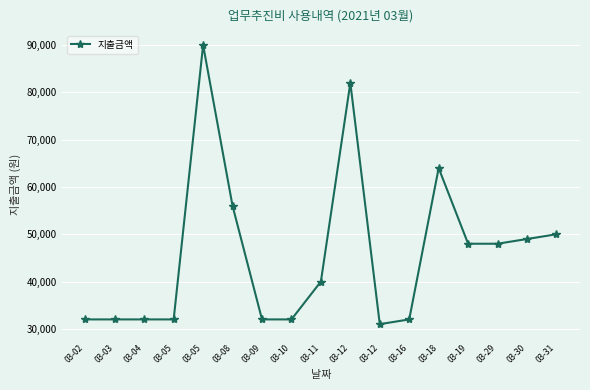

Does the chart have visible grid lines?

Yes